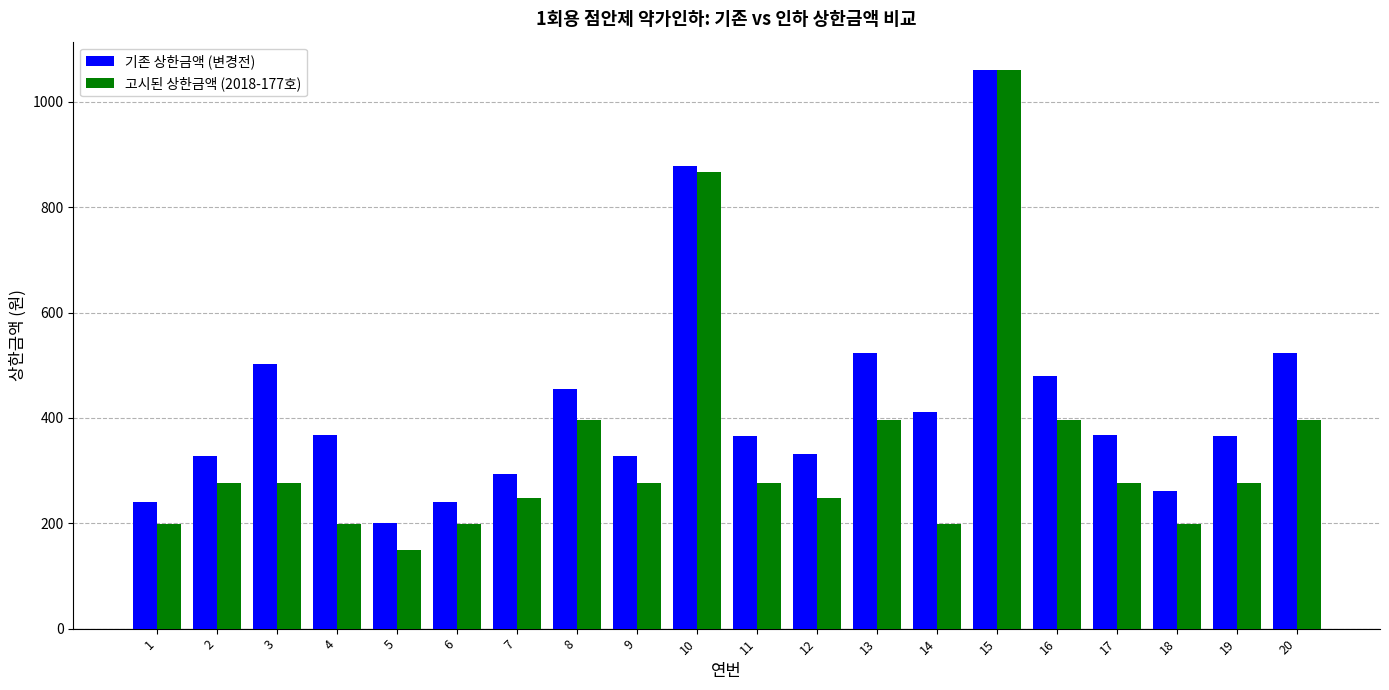

Rank the series at 2 from lowest to highest value.

고시된 상한금액 (2018-177호), 기존 상한금액 (변경전)